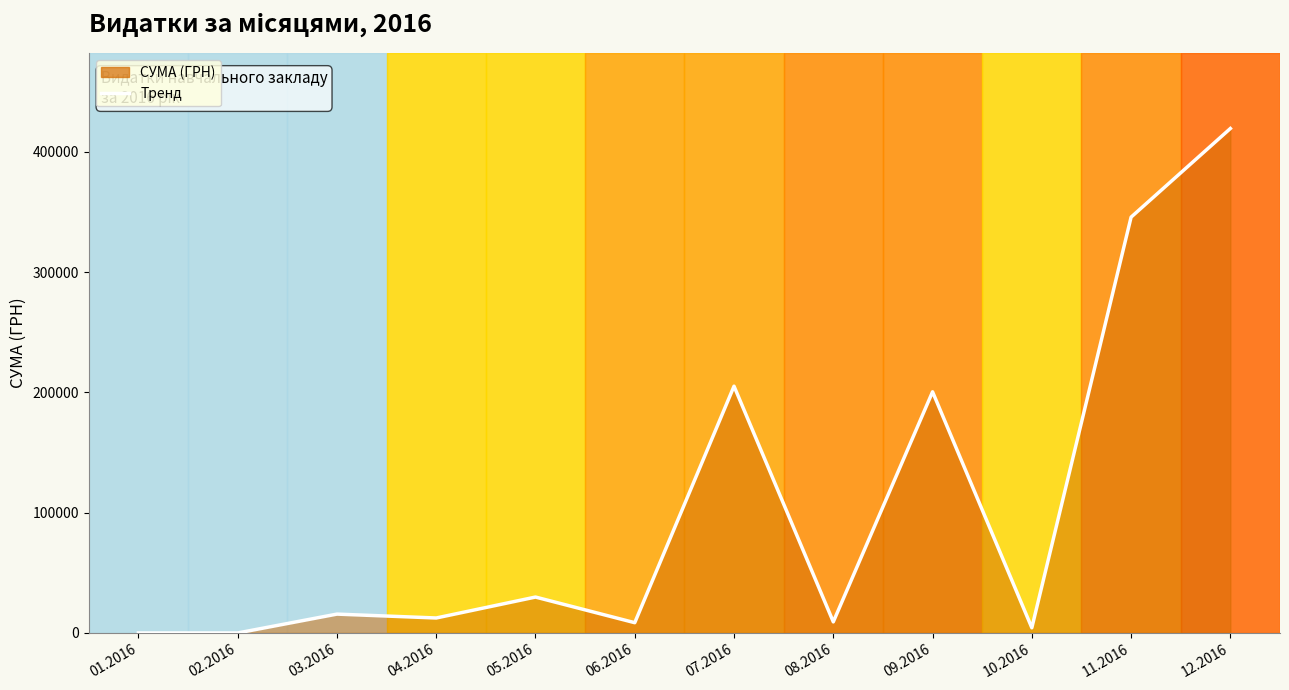

How many lines are shown in the chart?

1